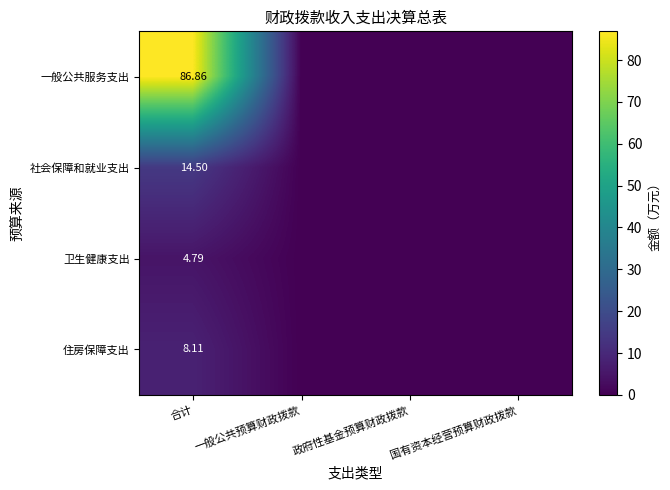

What is the average value of the 住房保障支出 series?

2.0